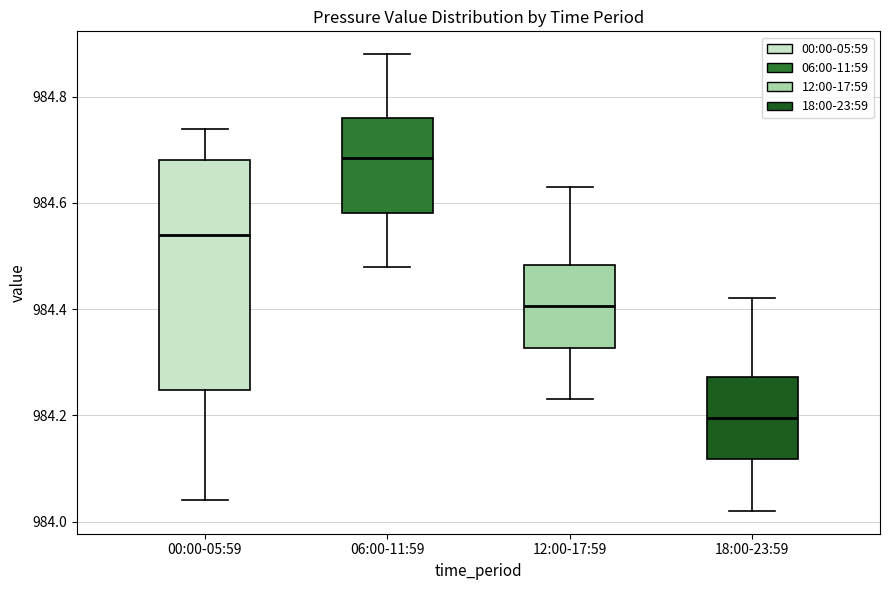

Reading left to right, read every box against the y-axis: the position of its median line, the range the box covers, and the ends of its whiskers. The values are not printed on the chart, so give them approximately, as read against the axis.

00:00-05:59: median 984.54, box 984.24 to 984.68, whiskers 984.04 to 984.74
06:00-11:59: median 984.68, box 984.58 to 984.76, whiskers 984.48 to 984.88
12:00-17:59: median 984.40, box 984.32 to 984.48, whiskers 984.24 to 984.64
18:00-23:59: median 984.20, box 984.12 to 984.28, whiskers 984.02 to 984.42